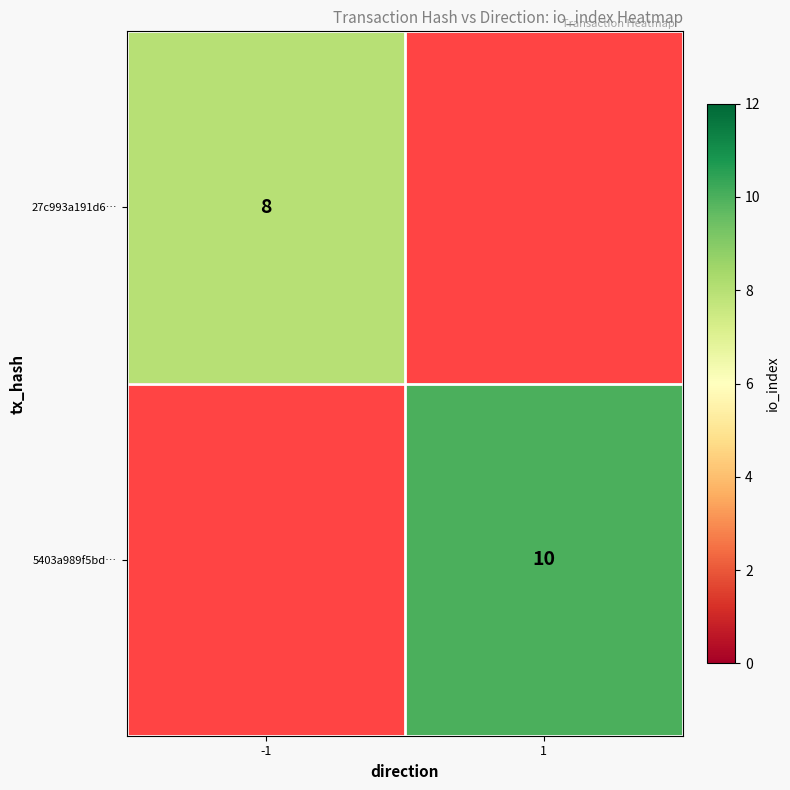

True or false: 5403a989f5bd… has a value of 4 at 1.

False